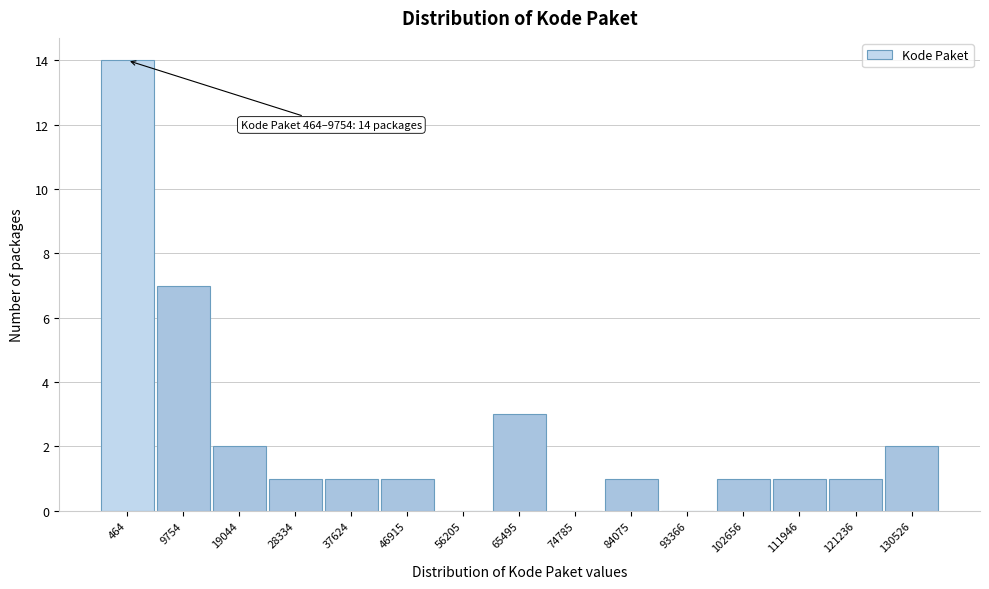

Reading right to left, what are all the values shown in this chart?

130526=2	121236=1	111946=1	102656=1	93366=0	84075=1	74785=0	65495=3	56205=0	46915=1	37624=1	28334=1	19044=2	9754=7	464=14